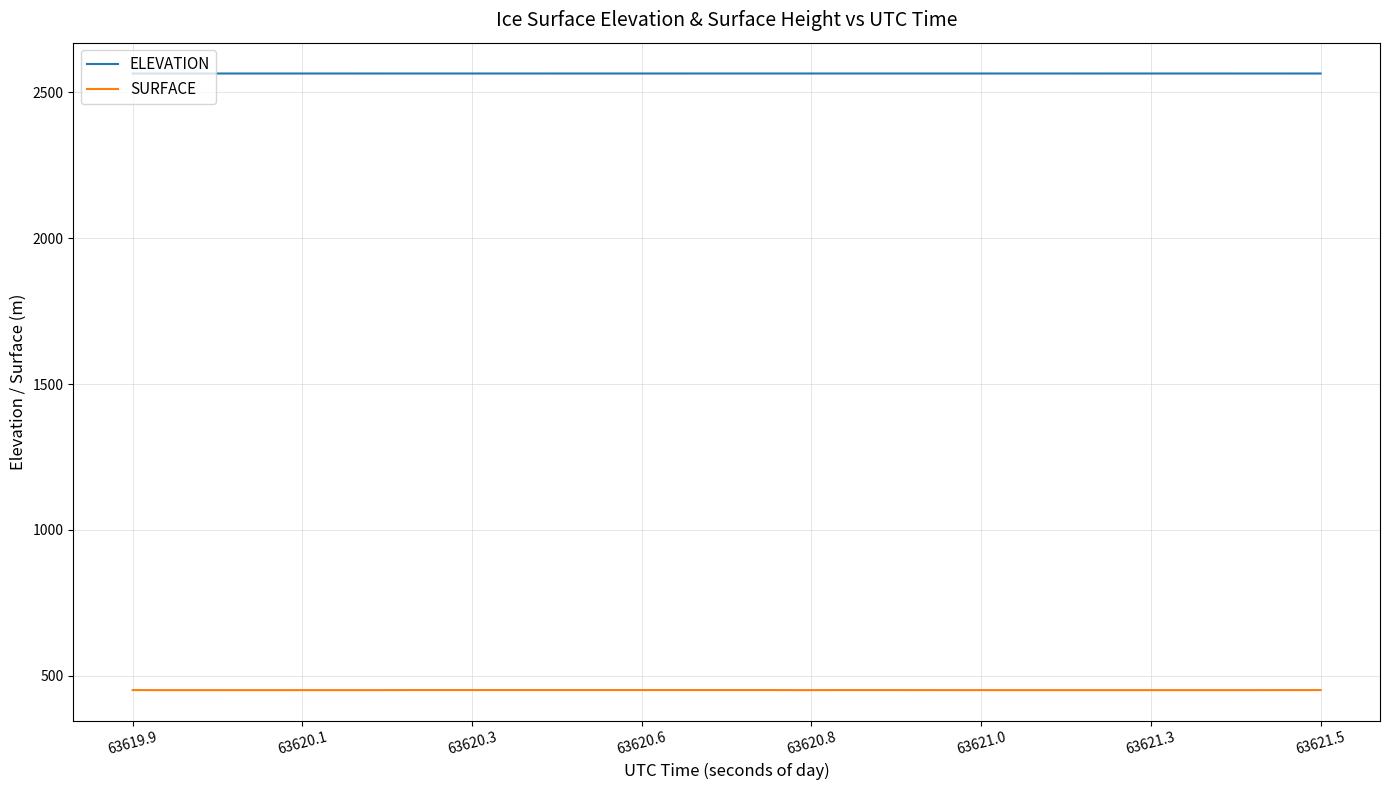

True or false: SURFACE and ELEVATION intersect in this chart.

False